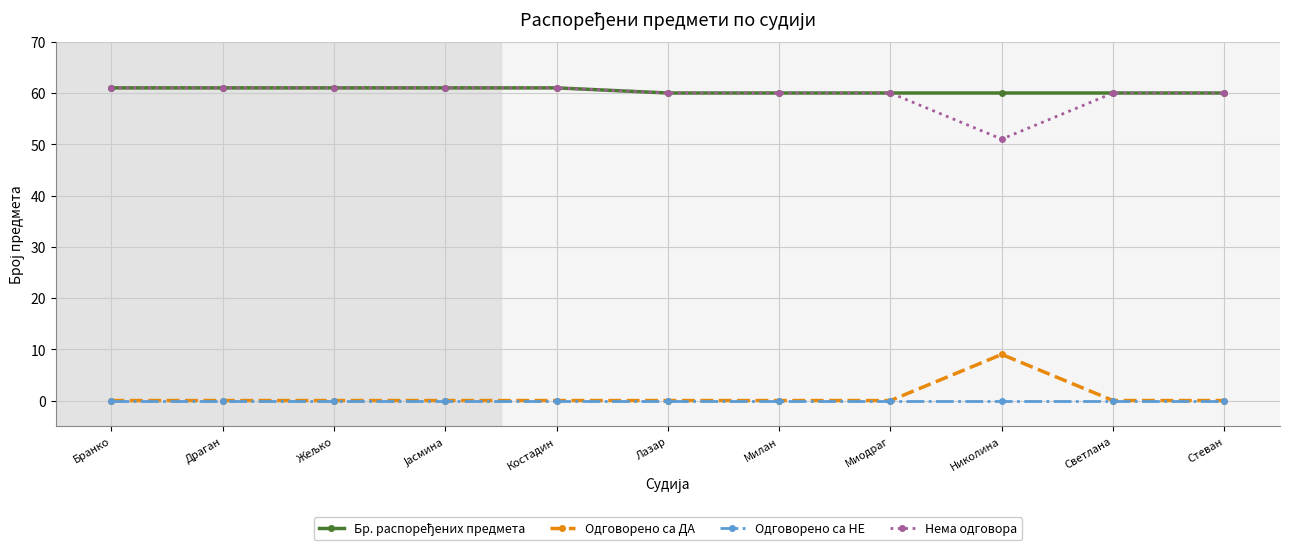

The Нема одговора series shows 16 at Лазар. True or false?

False